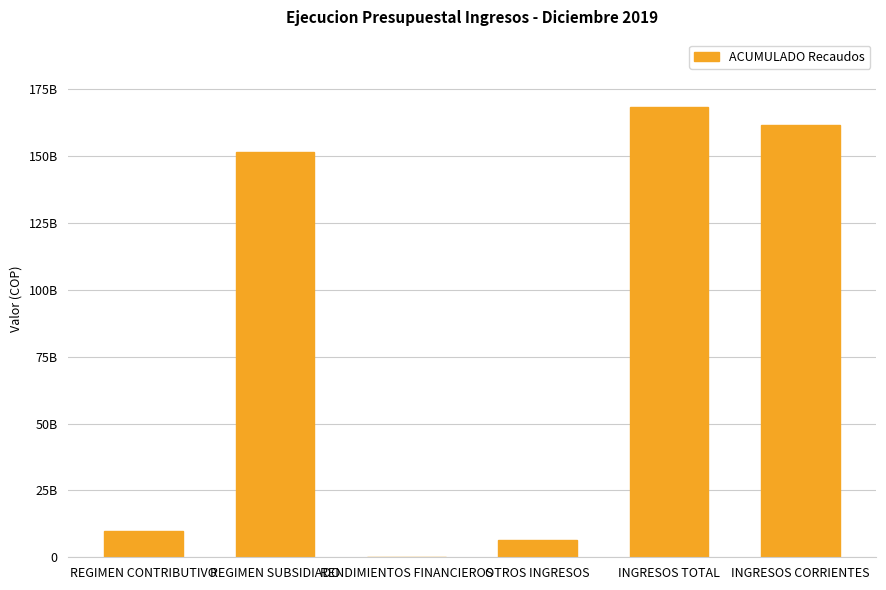

List the labels in order of value, largest first.

INGRESOS TOTAL, INGRESOS CORRIENTES, REGIMEN SUBSIDIADO, REGIMEN CONTRIBUTIVO, OTROS INGRESOS, RENDIMIENTOS FINANCIEROS